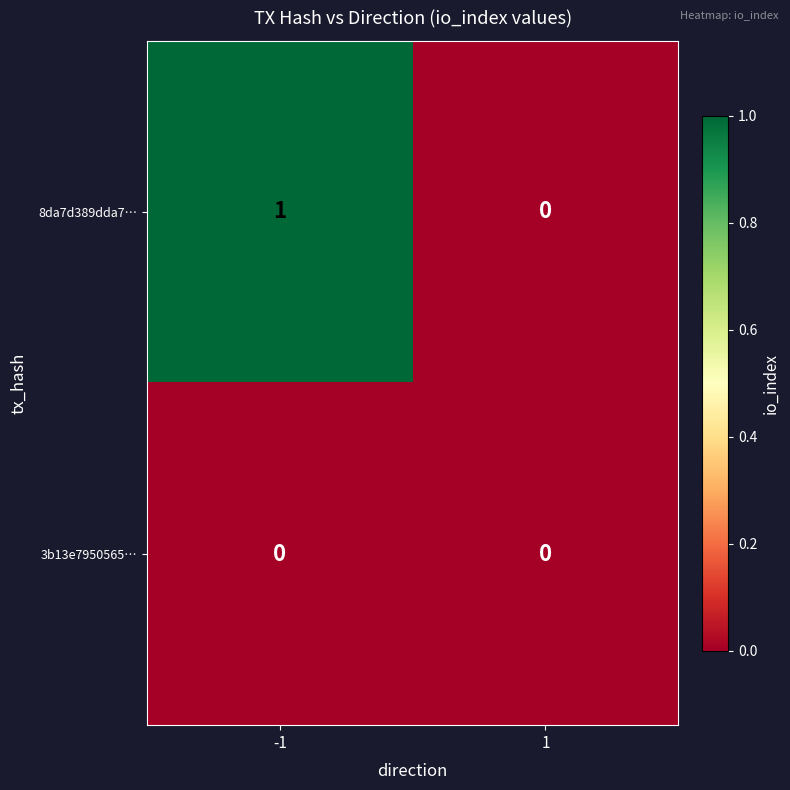

The 8da7d389dda7… series shows 0 at 1. True or false?

True